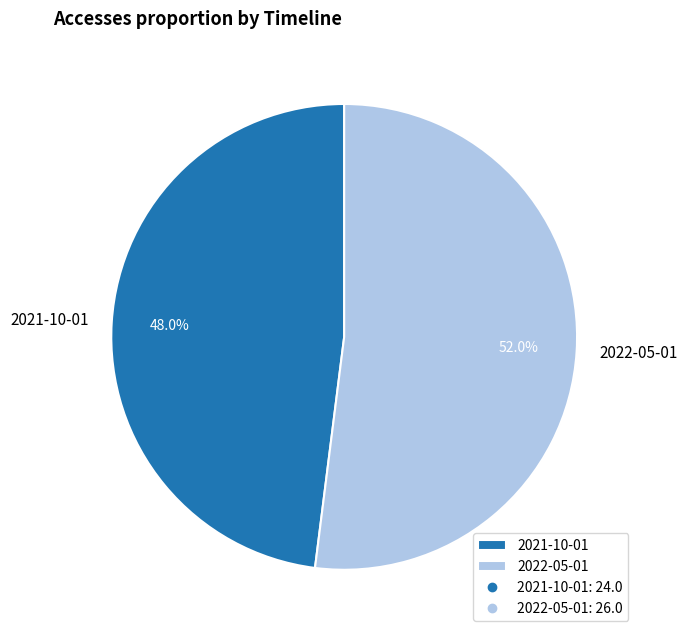

To the nearest percent, what is the difference between the 2022-05-01 and 2021-10-01 slice percentages?

4%